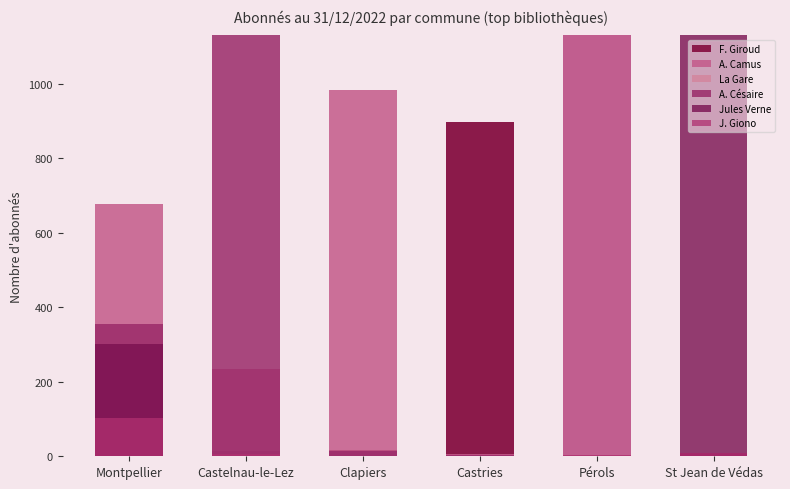

True or false: A. Césaire has a value of 355 at Montpellier.

True